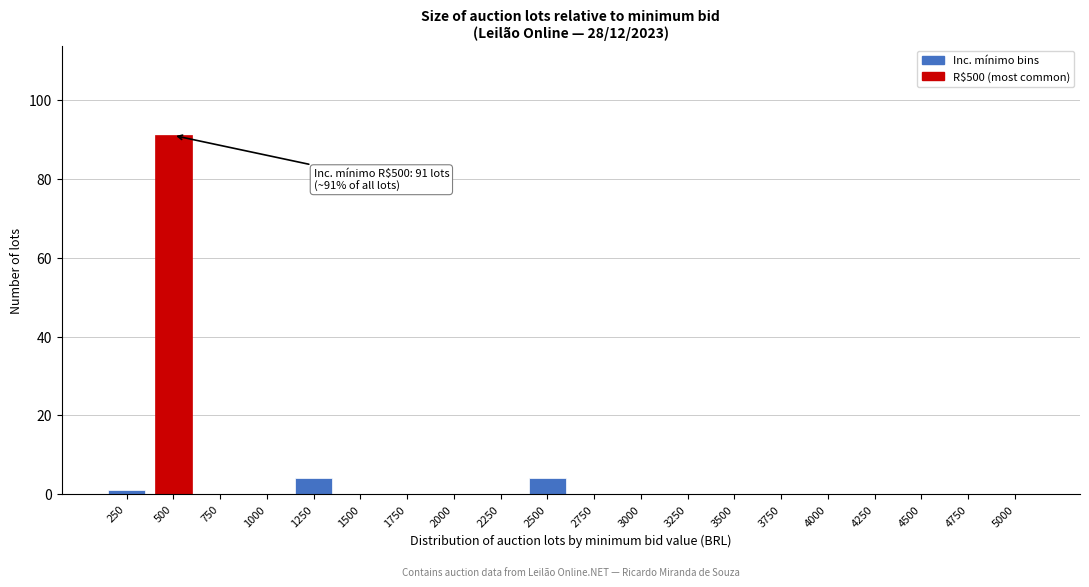

Reading left to right, extract all data points from this chart.

250=1	500=91	750=0	1000=0	1250=4	1500=0	1750=0	2000=0	2250=0	2500=4	2750=0	3000=0	3250=0	3500=0	3750=0	4000=0	4250=0	4500=0	4750=0	5000=0